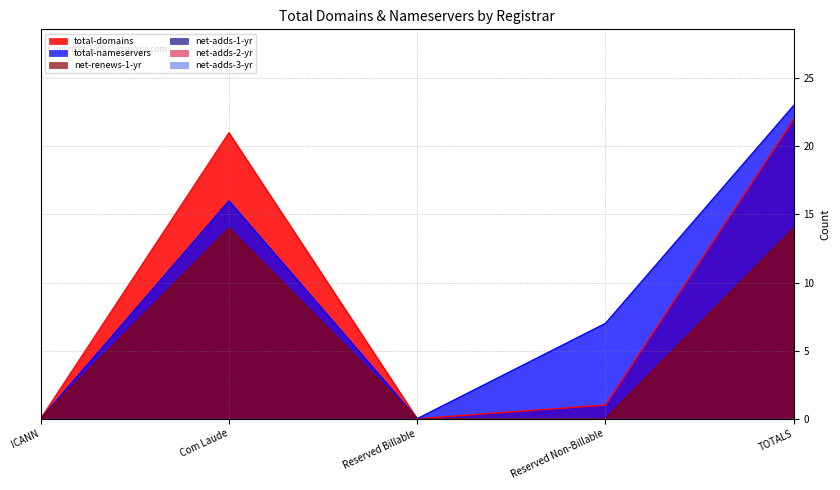

What is the spread (max minus min) of values at TOTALS?

9